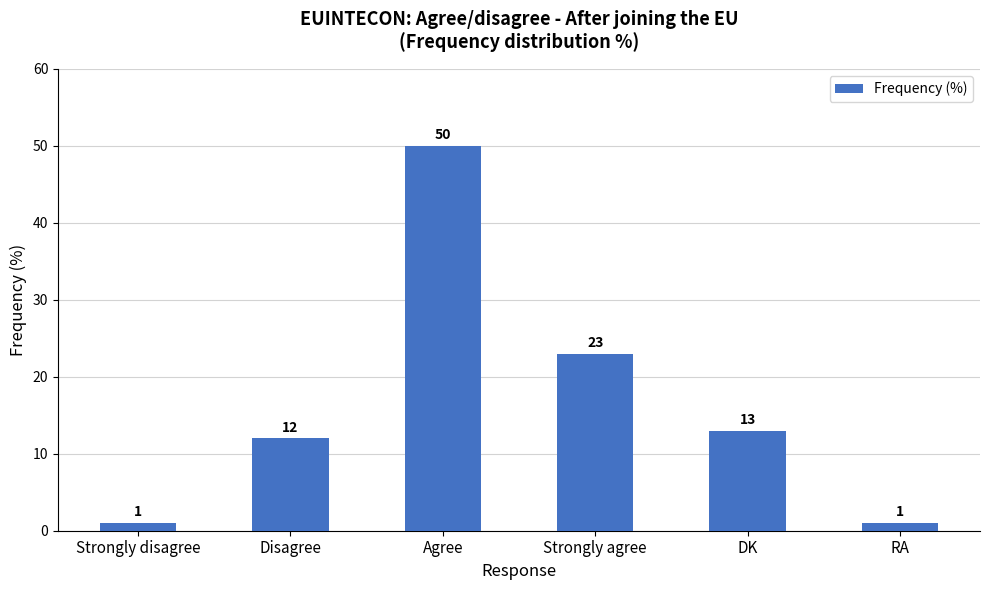

What is the difference between the values at Strongly disagree and Strongly agree?

22